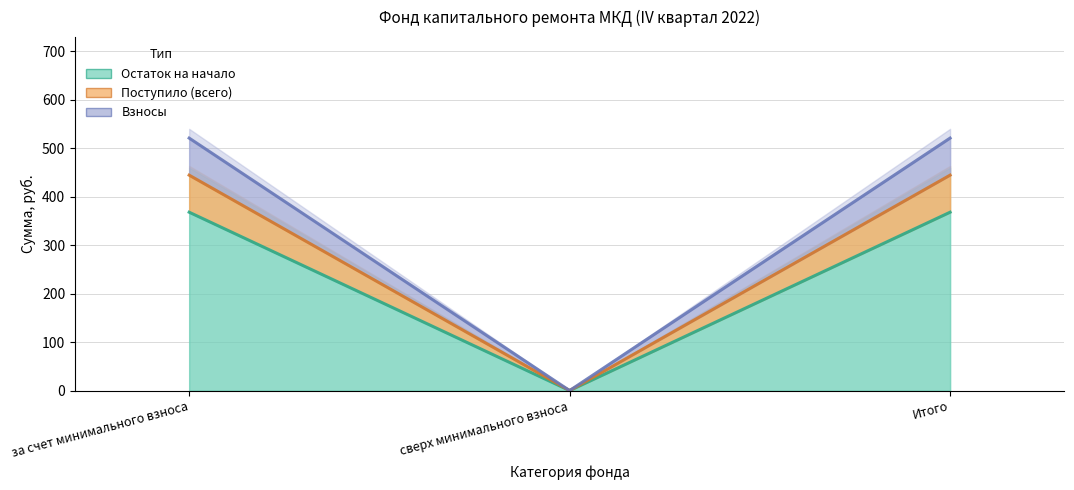

Which category has the lowest value in the Остаток на начало series?

сверх минимального взноса